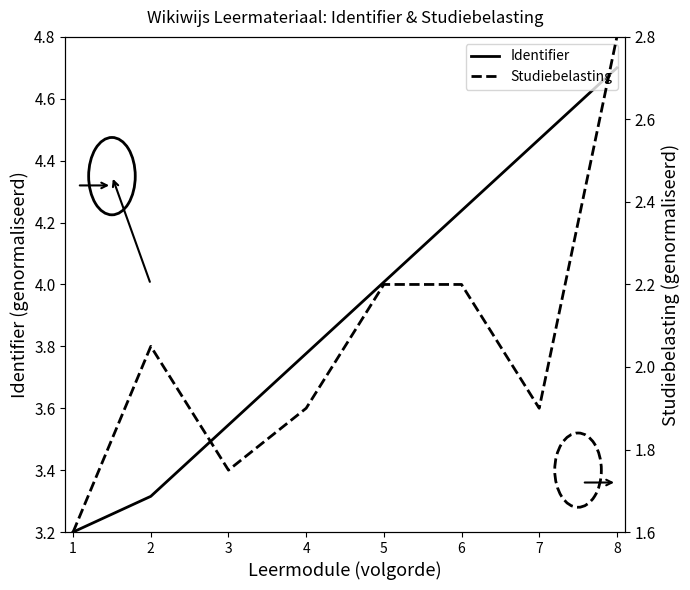

What is the value of the Studiebelasting point at the 4th from the left?

1.9